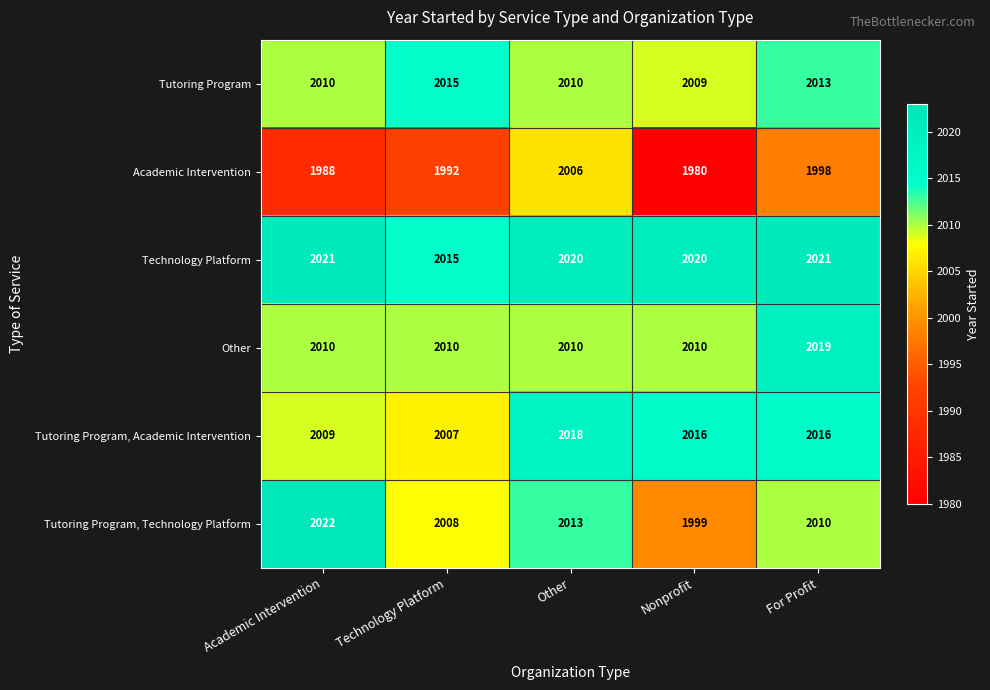

What is the difference between the maximum and minimum values in the Tutoring Program, Technology Platform series?

23